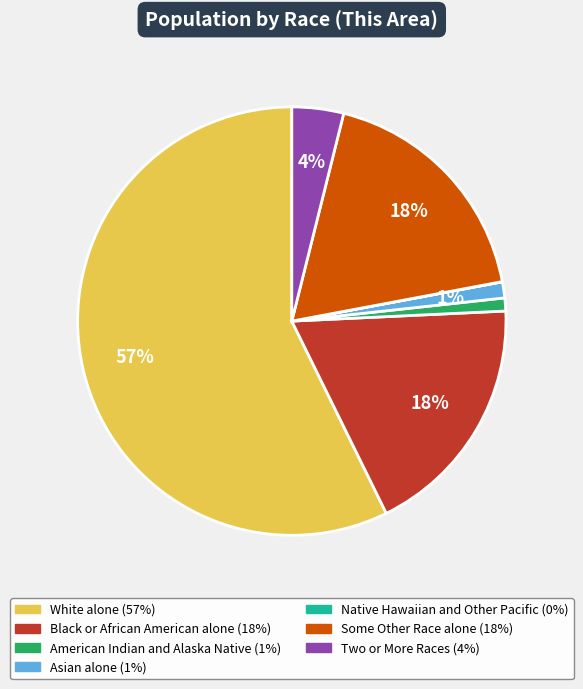

To the nearest percent, what percentage of the pie is American Indian and Alaska Native?

1%